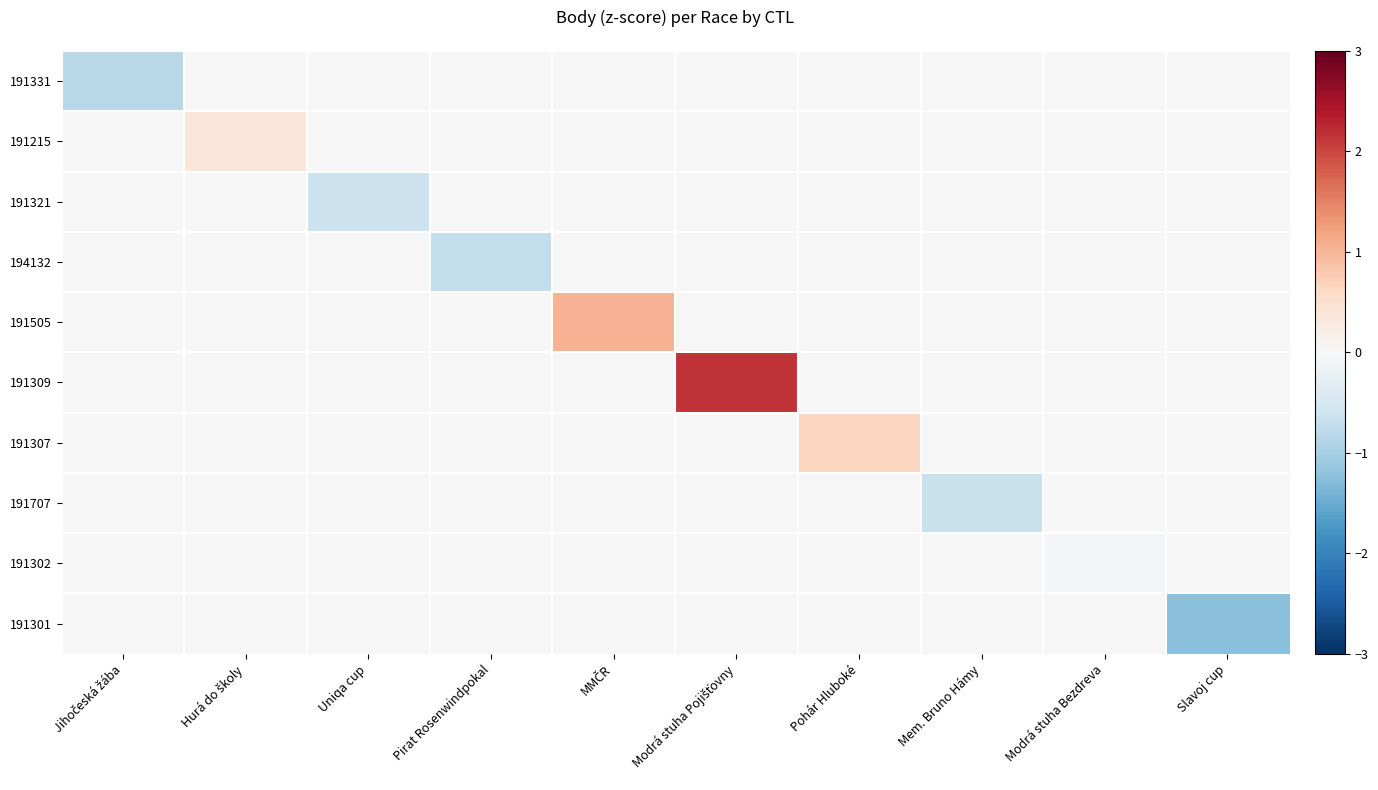

Count the number of categories in the chart.

10